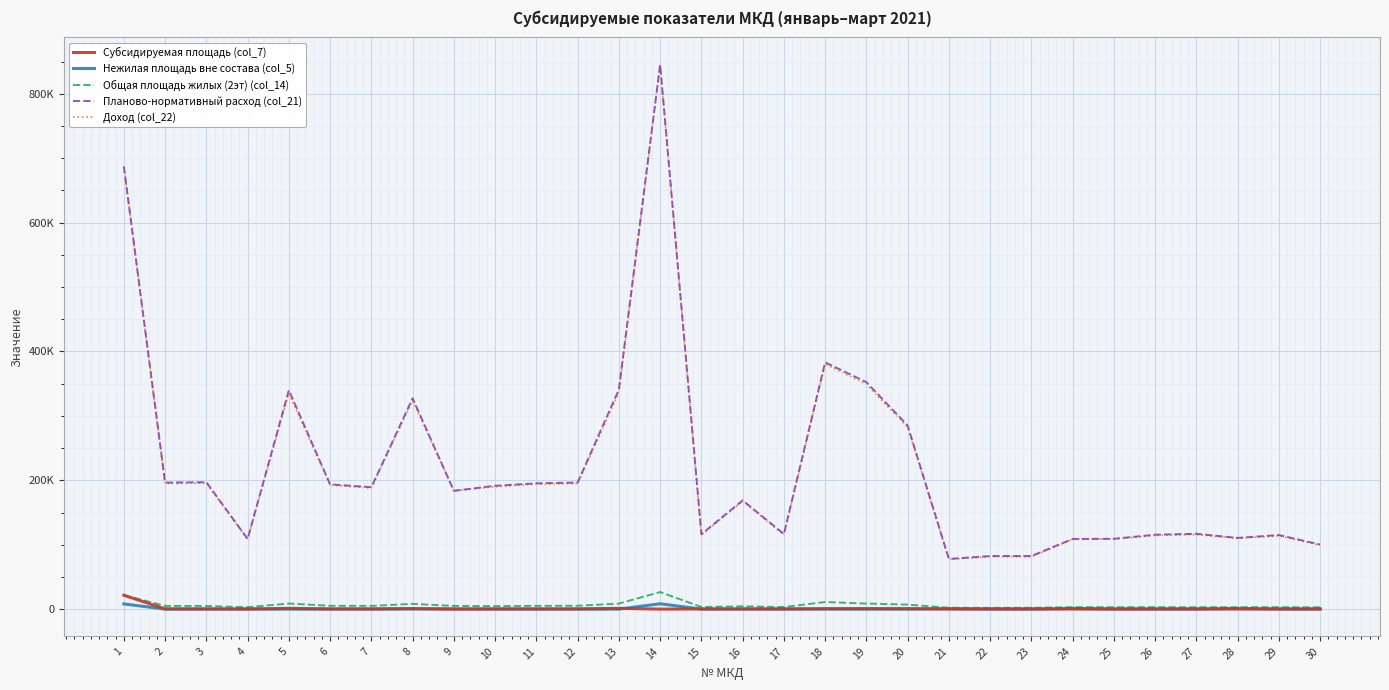

What is the total value across all series at 19?

710838.3